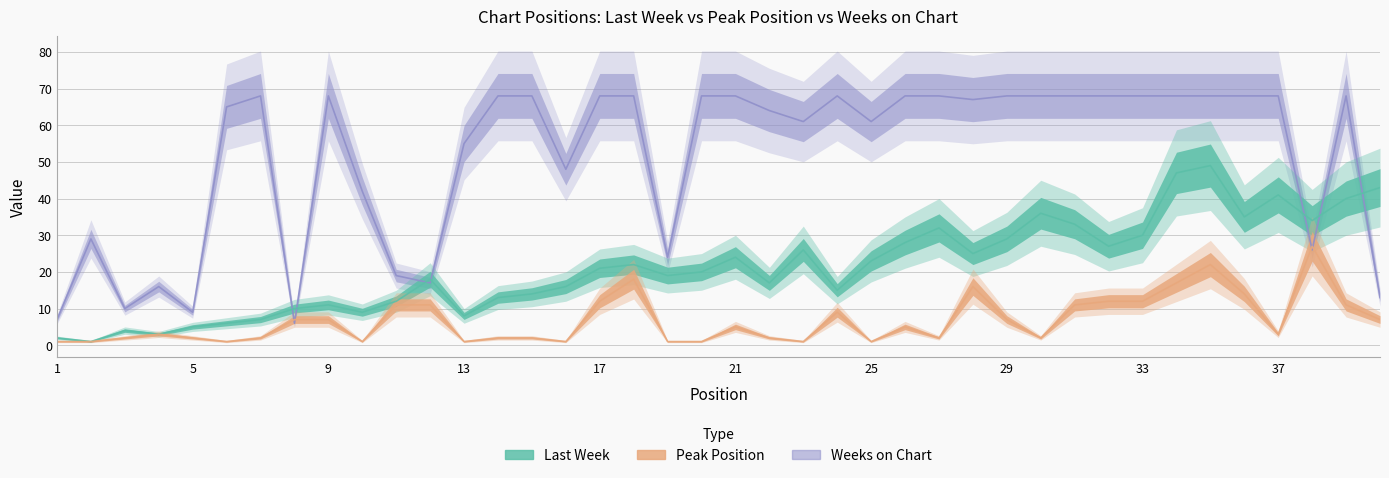

At 3, list the series in order from largest to smallest.

Weeks on Chart, Last Week, Peak Position